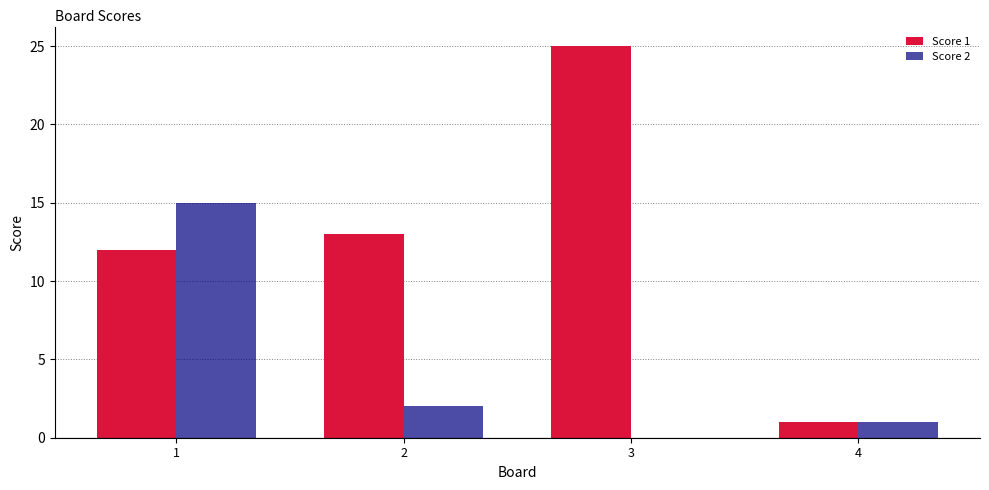

Is the value of Score 1 at 4 greater than the value of Score 2 at 3?

Yes